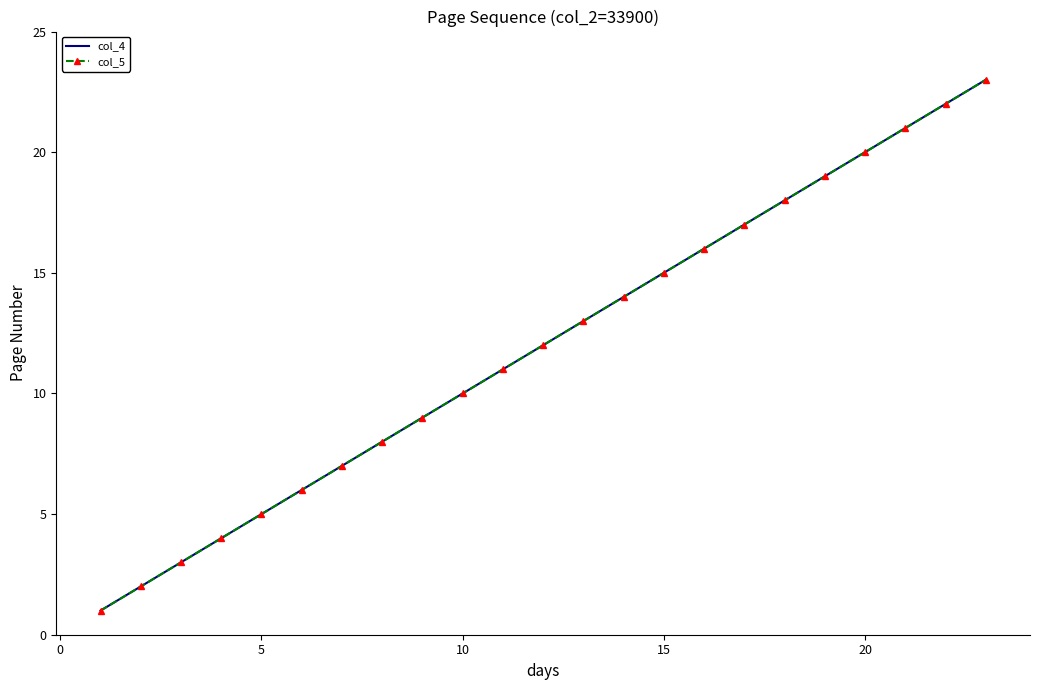

True or false: col_4 and col_5 intersect in this chart.

False